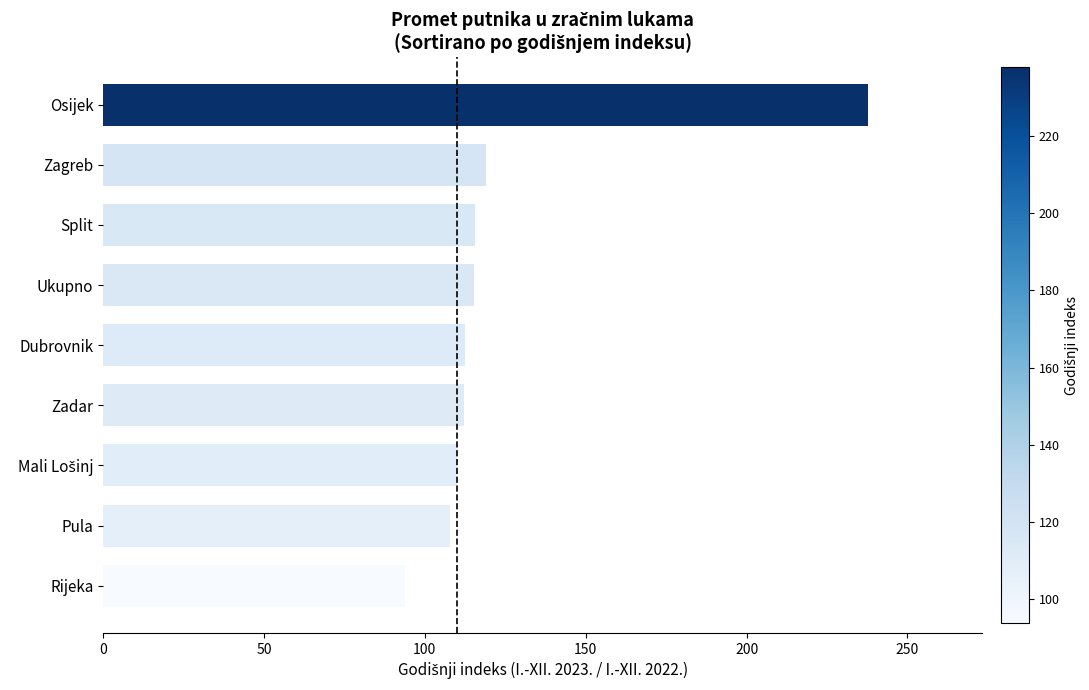

At which category does the chart reach its peak across all series?

Osijek